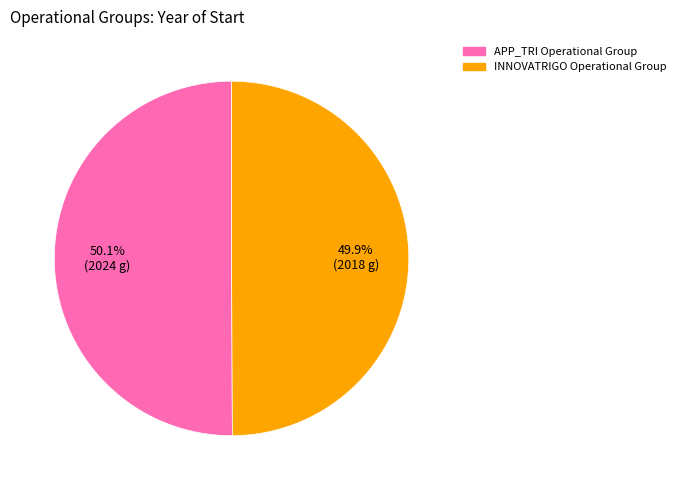

What percentage is the INNOVATRIGO Operational Group slice, to the nearest percent?

50%